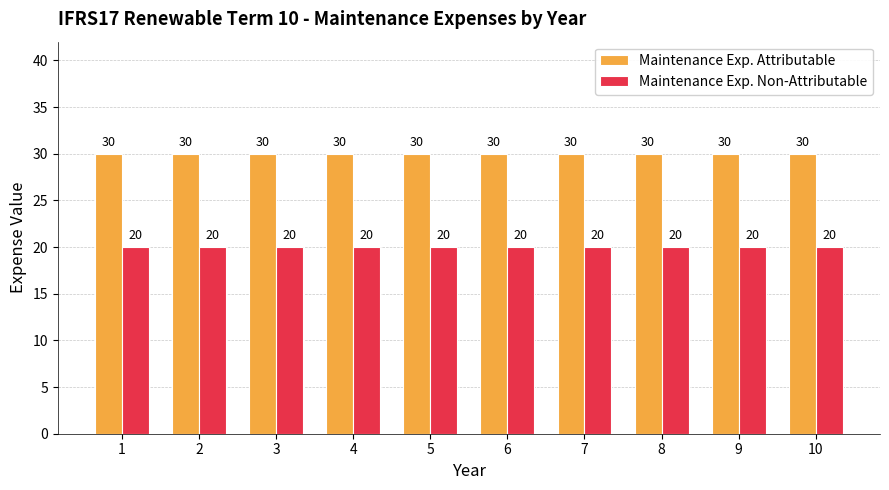

Is the value of Maintenance Exp. Attributable at 9 greater than the value of Maintenance Exp. Non-Attributable at 9?

Yes